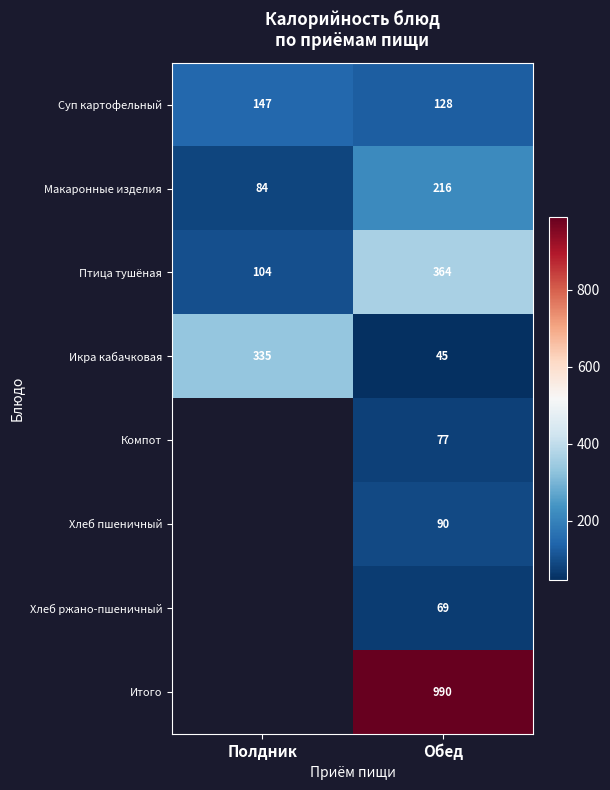

What is the difference between the highest and lowest values at Обед?

945